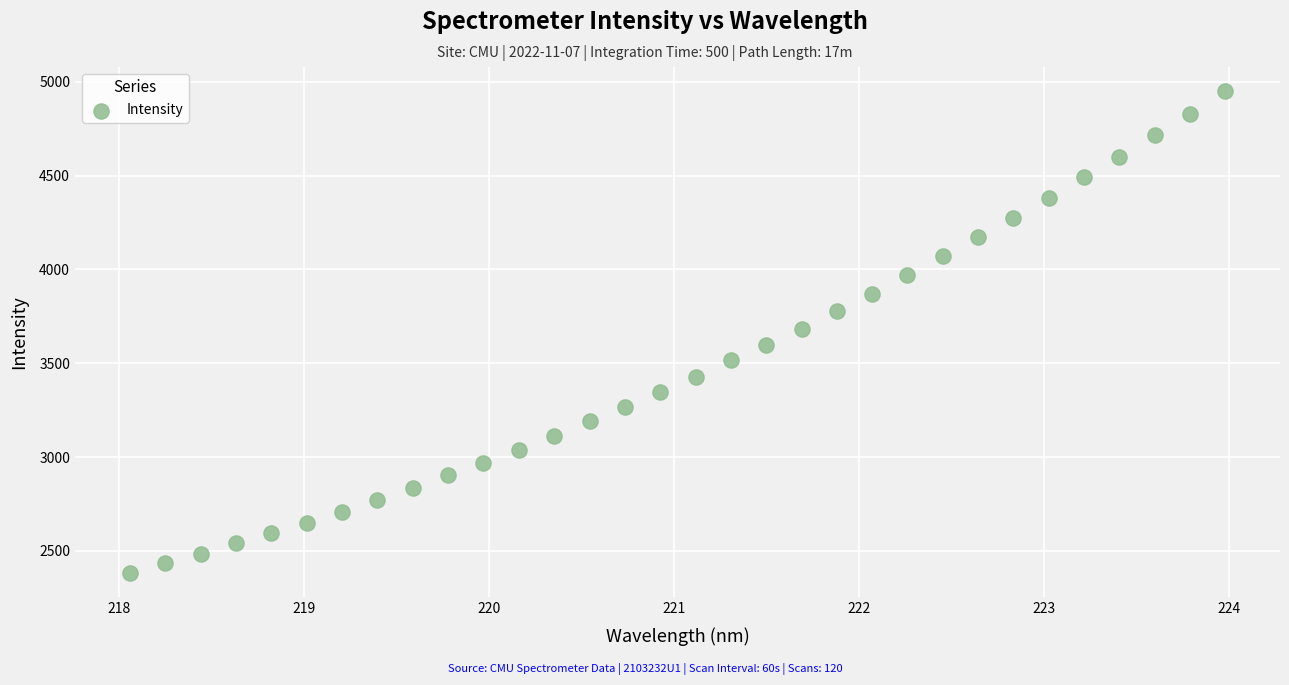

What is the range of Y values (max minus min)?

2569.3